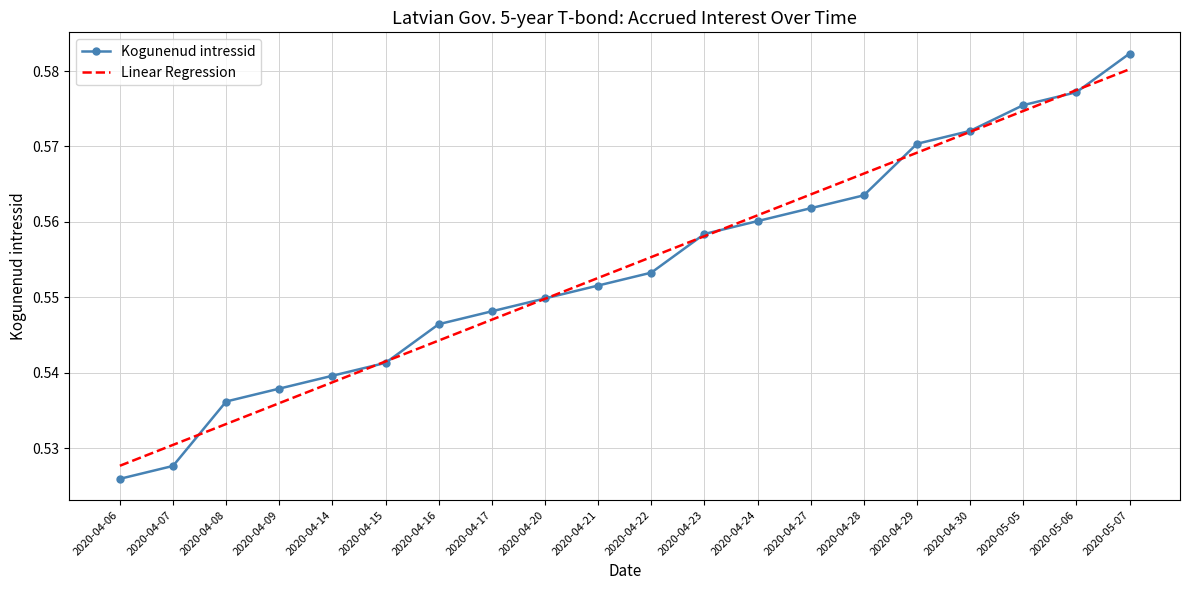

At which category does the chart reach its peak across all series?

2020-05-07